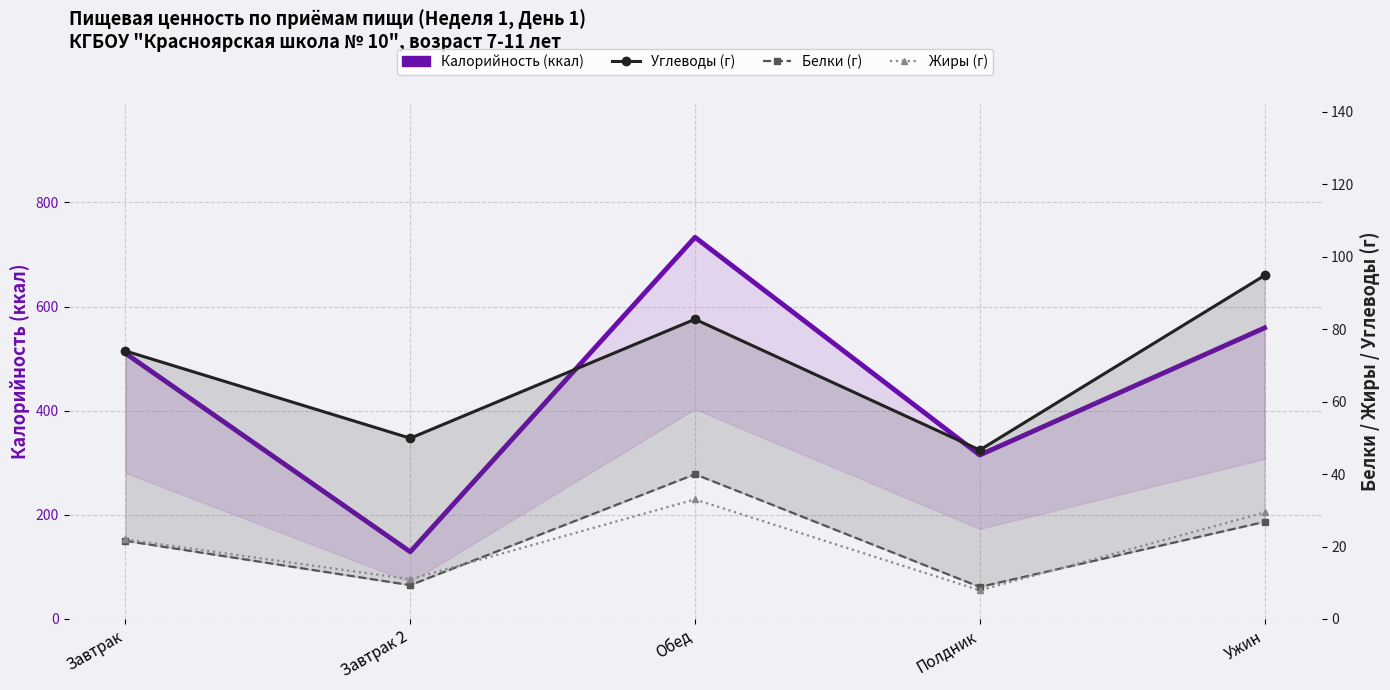

List the labels in order of Углеводы (г) value, smallest first.

Полдник, Завтрак 2, Завтрак, Обед, Ужин